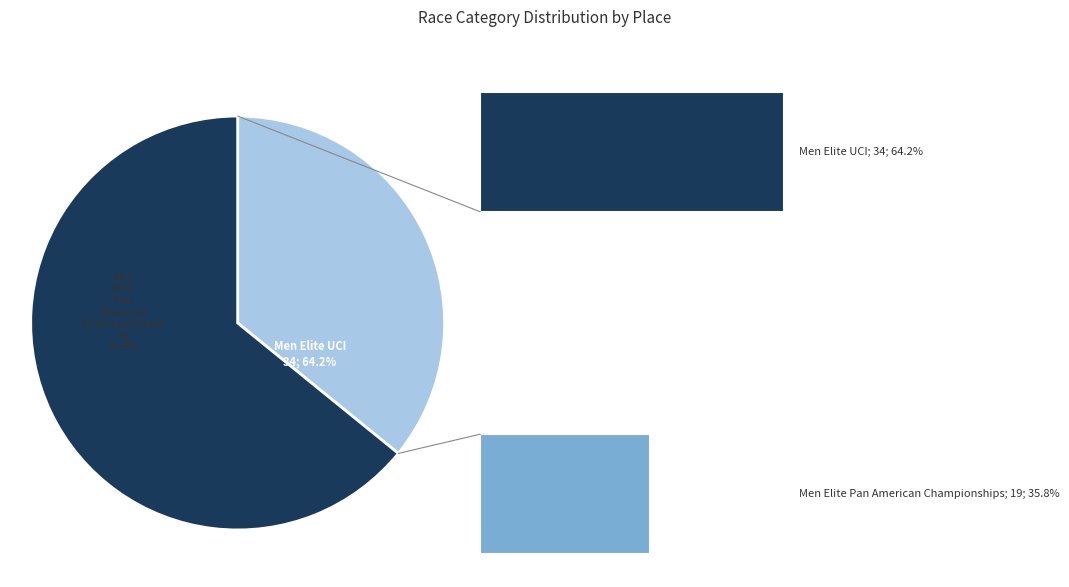

What percentage is NOT represented by Men Elite Pan American Championships?

64.2%